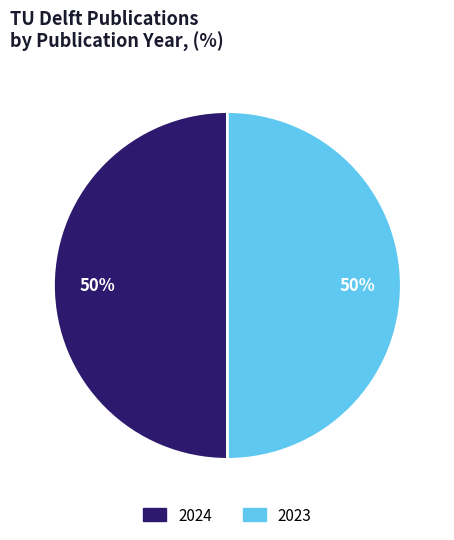

Combined, do 2023 and 2024 account for over 50%?

Yes